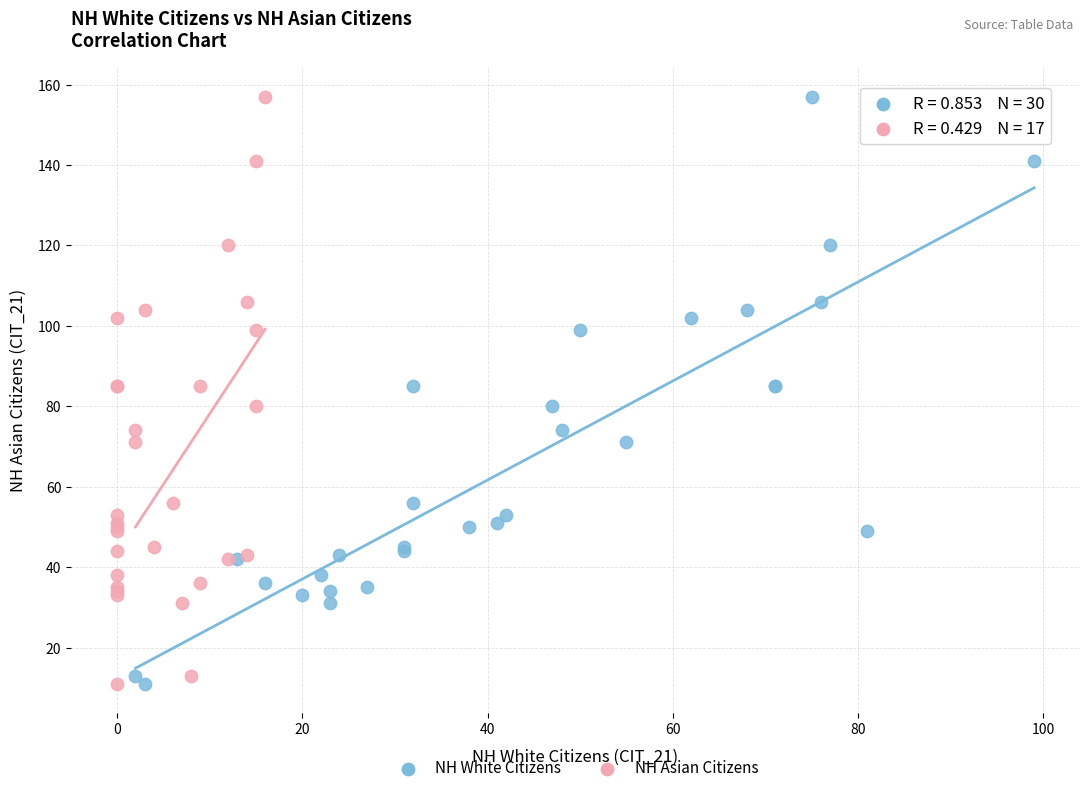

What are all the series names shown in the legend?

NH White Citizens, NH Asian Citizens